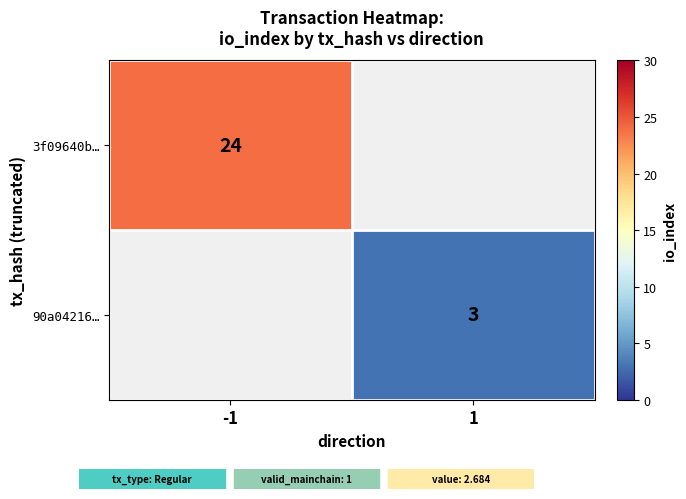

The 90a04216… series shows 3 at 1. True or false?

True